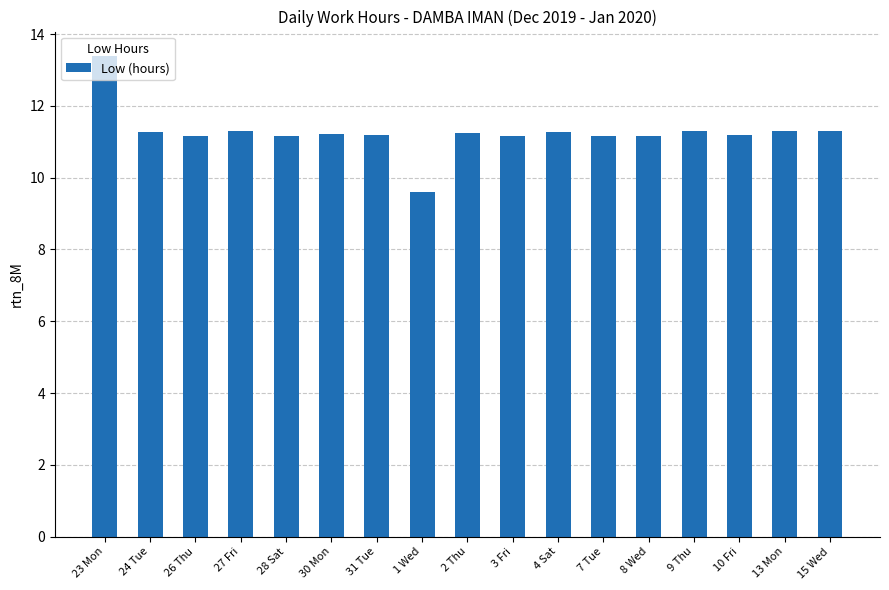

What is the sum of the values at 28 Sat and 26 Thu?

22.3